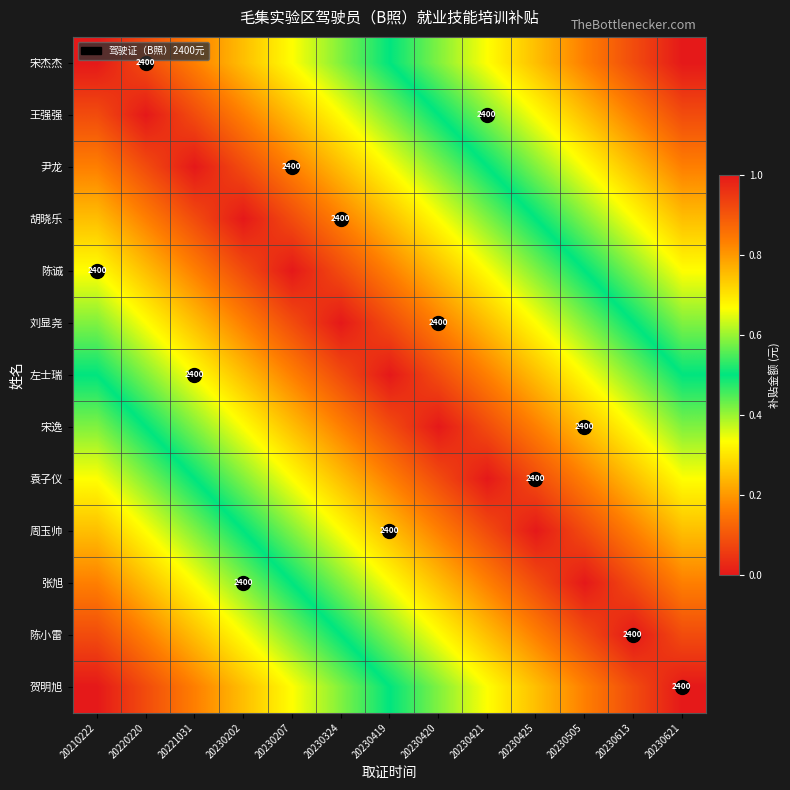

At which label is 宋杰杰 closest to 0?

20230621